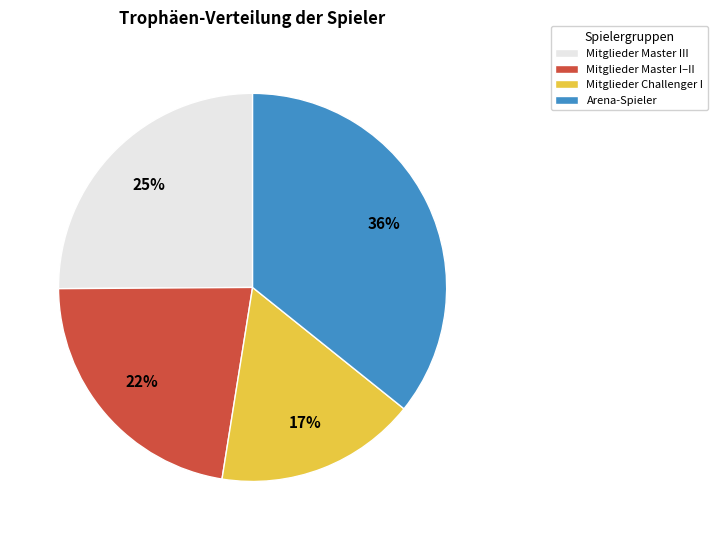

To the nearest percent, what portion does Mitglieder Master III represent?

25%